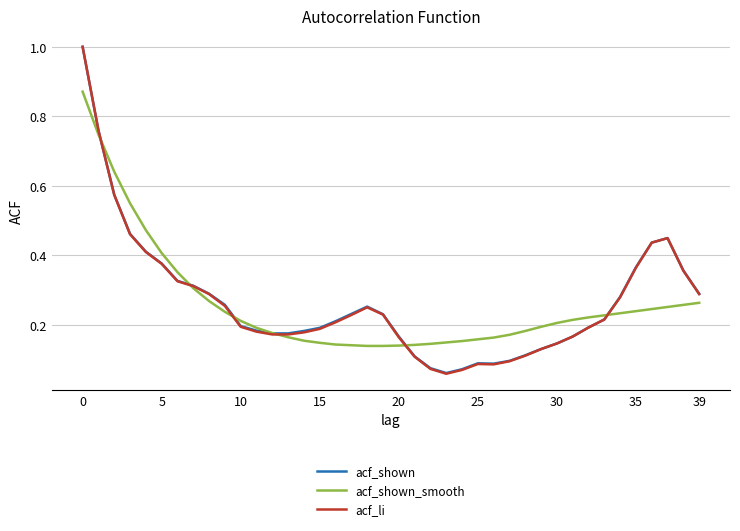

Which series has the largest range (max minus min)?

acf_li